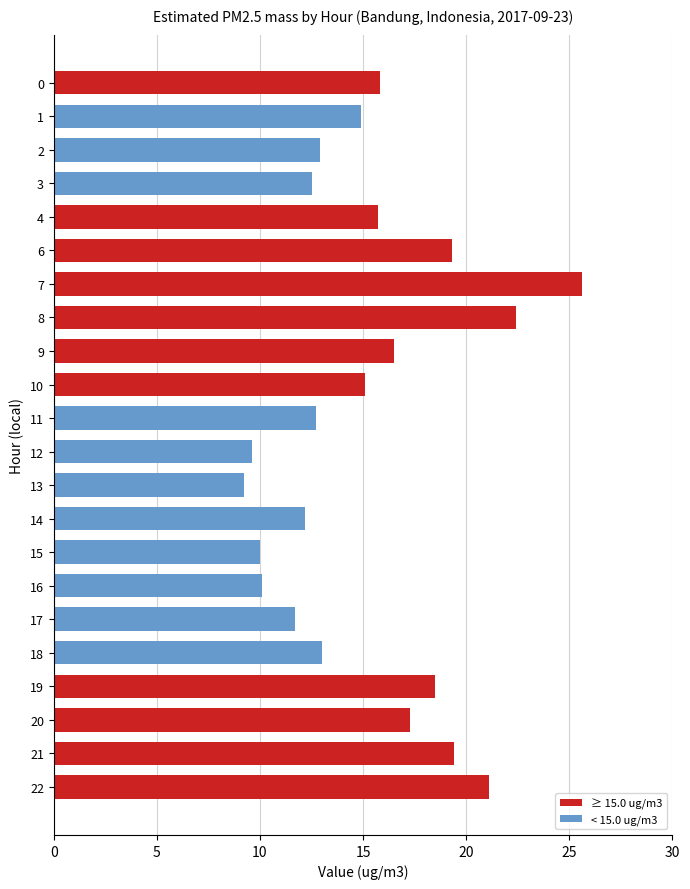

What is the value of the 6th bar from the top?

19.3